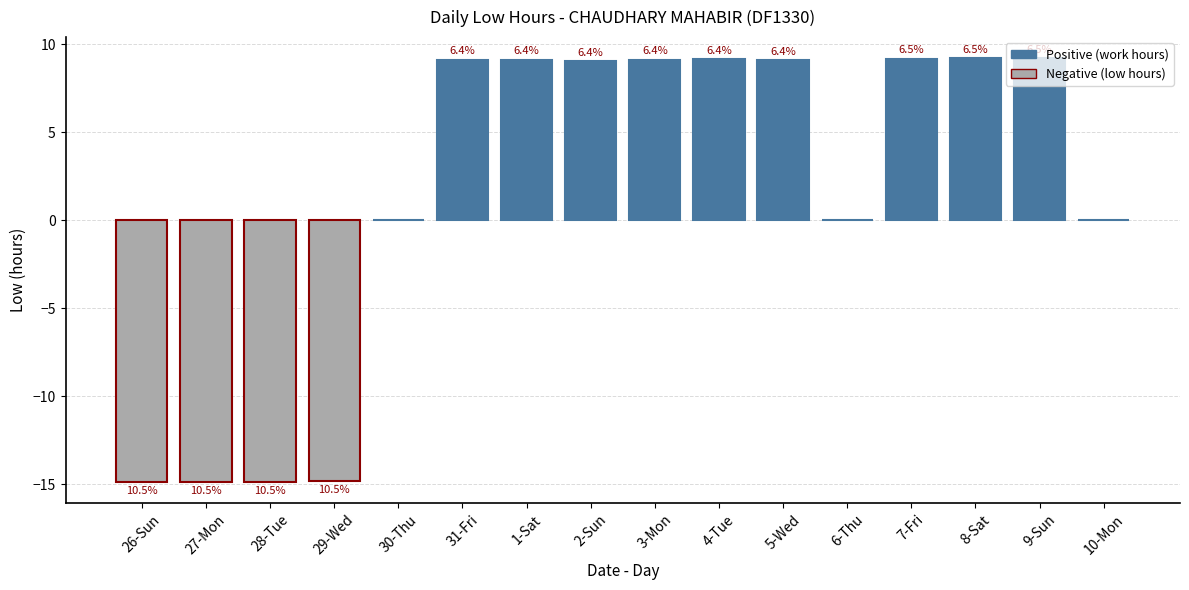

Reading left to right, list all the values displayed in this chart.

-14.9	-14.9	-14.9	-14.8	0.0	9.1	9.1	9.0	9.1	9.1	9.1	0.0	9.2	9.2	9.2	0.0